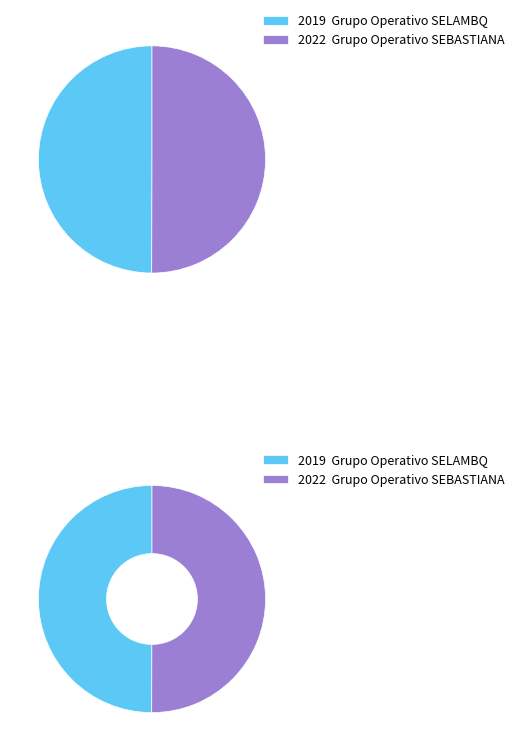

To the nearest percent, what percentage of the pie is Grupo Operativo SELAMBQ?

50%